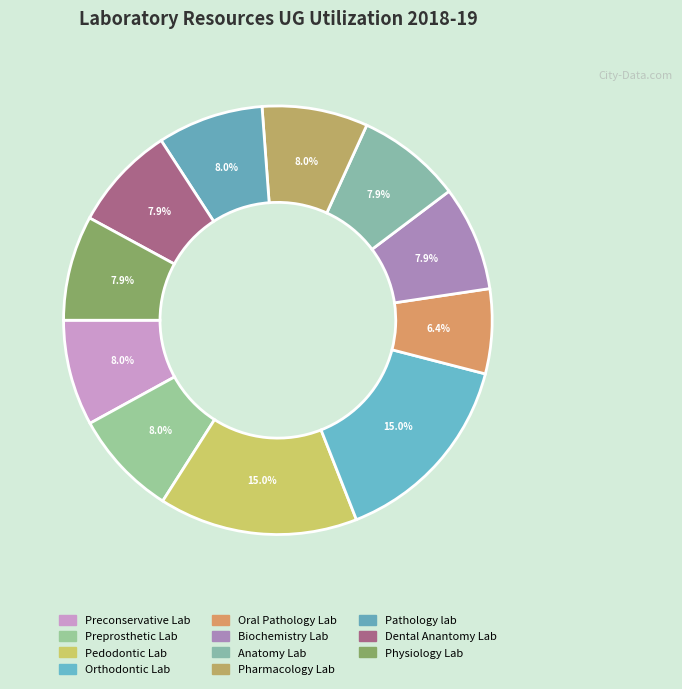

Rank the categories by value from highest to lowest.

Pedodontic Lab, Orthodontic Lab, Preconservative Lab, Preprosthetic Lab, Pharmacology Lab, Pathology lab, Biochemistry Lab, Anatomy Lab, Dental Anantomy Lab, Physiology Lab, Oral Pathology Lab